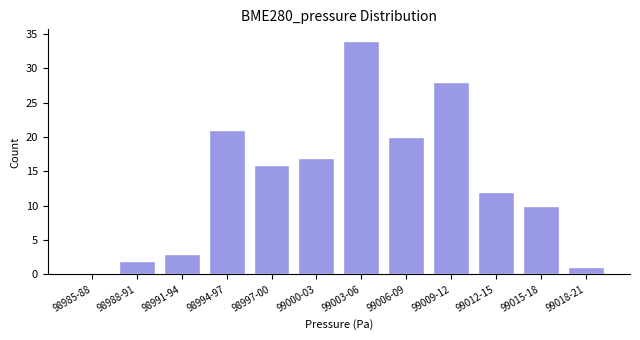

Reading left to right, what are all the values shown in this chart?

98985-88=0	98988-91=2	98991-94=3	98994-97=21	98997-00=16	99000-03=17	99003-06=34	99006-09=20	99009-12=28	99012-15=12	99015-18=10	99018-21=1